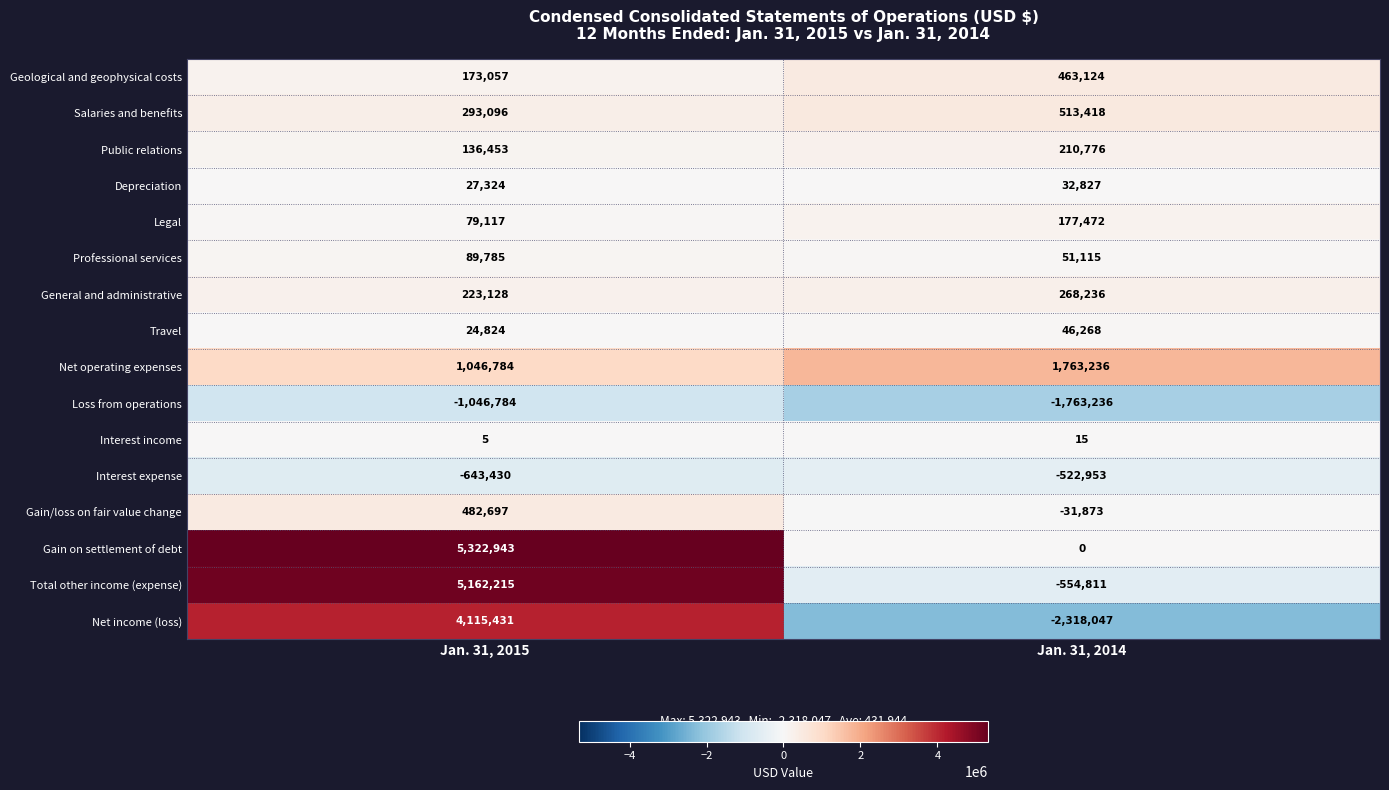

Which series has the largest range (max minus min)?

Net income (loss)